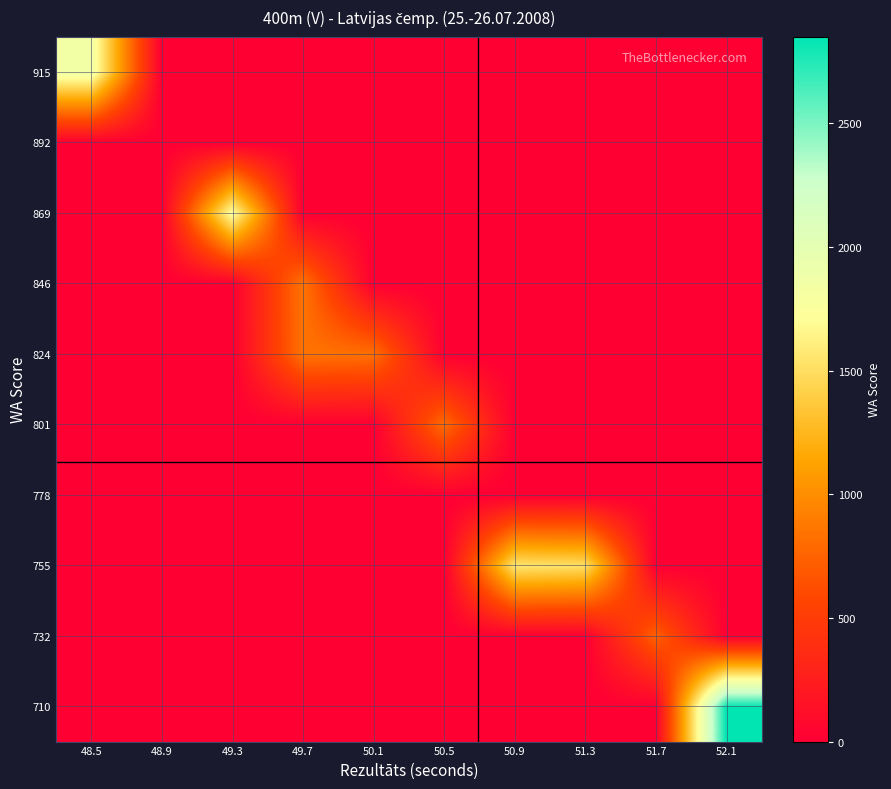

What is the total value across all series at 48.5?

1858